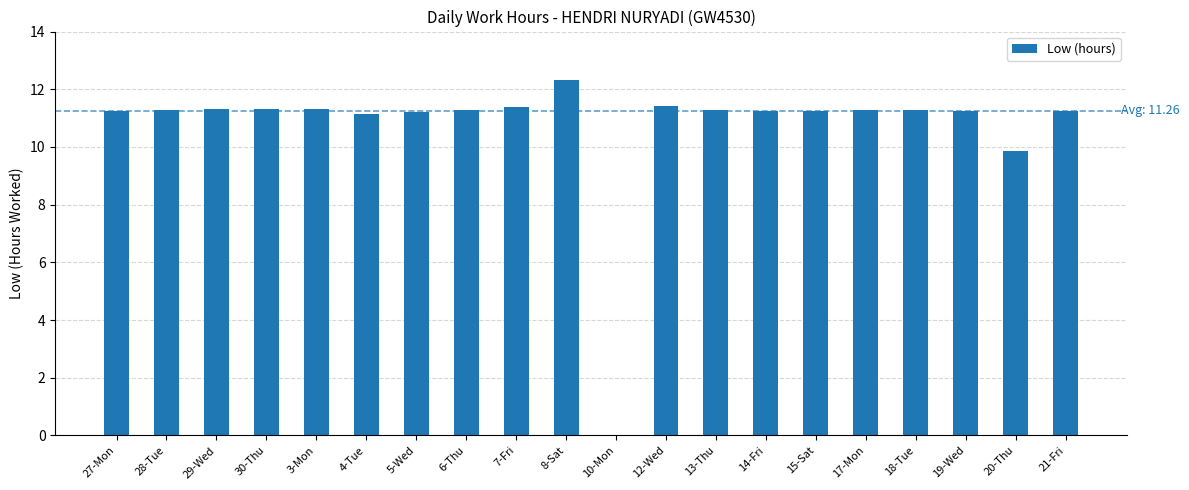

True or false: the data shows 4.7 at 15-Sat.

False